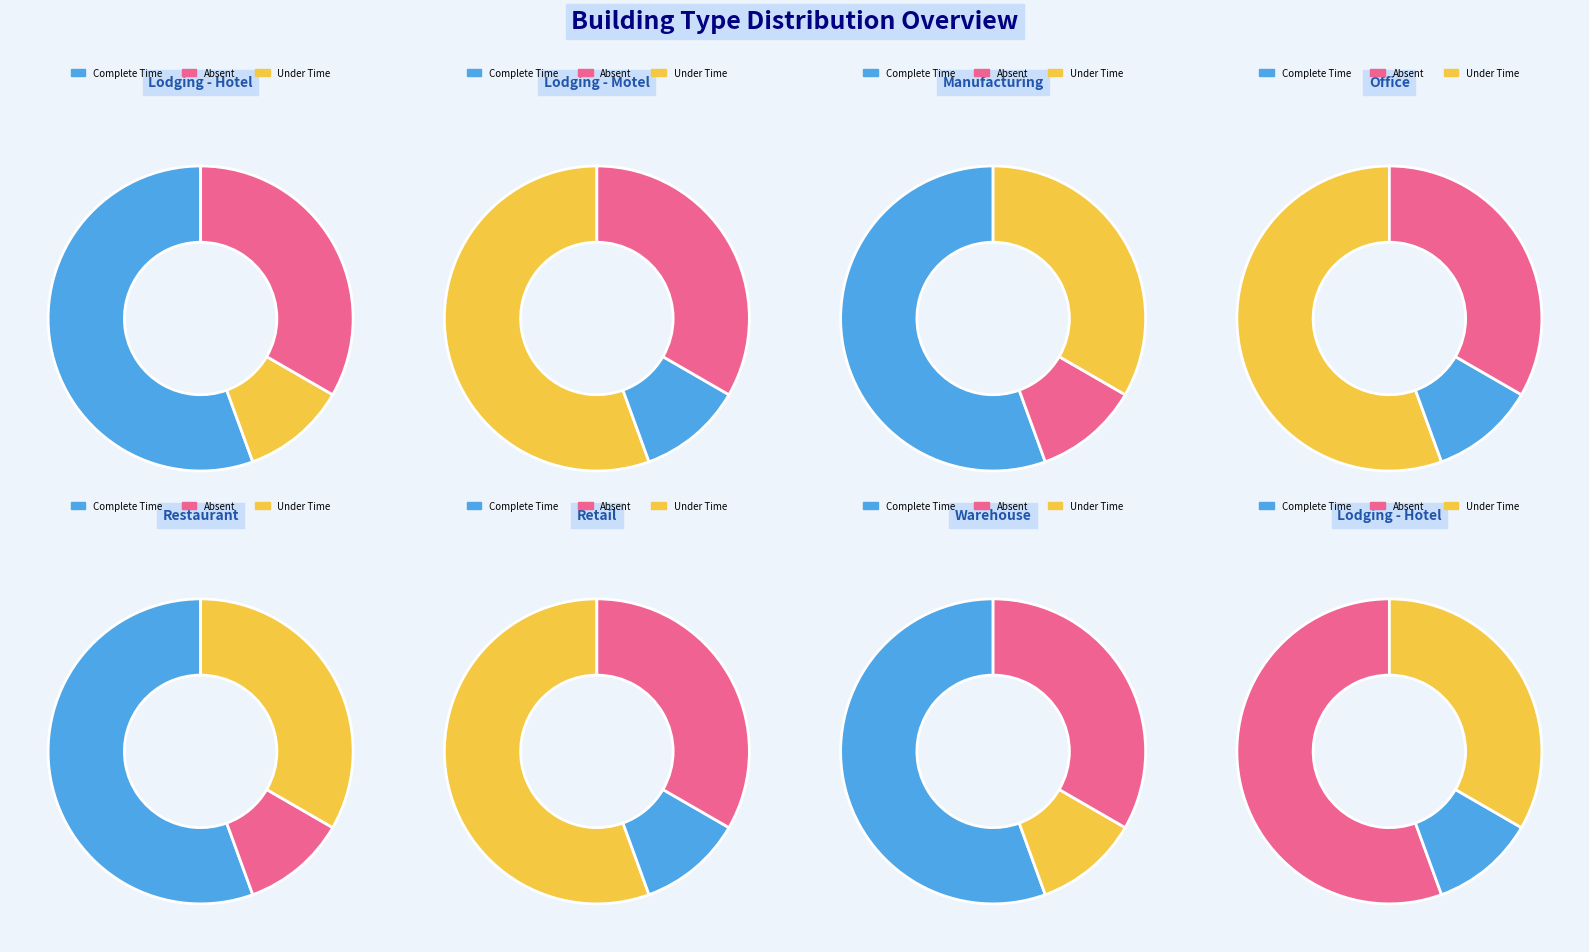

True or false: Lodging - Hotel accounts for 20% of the total.

False